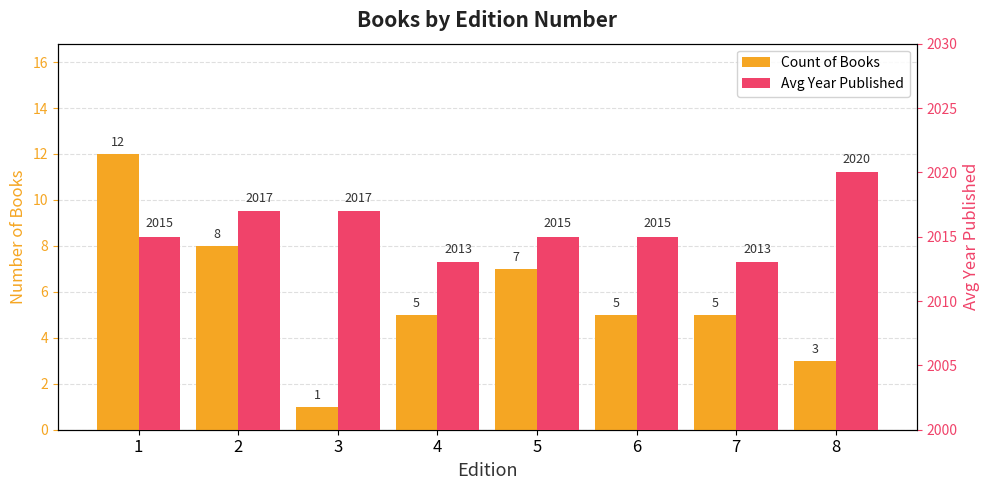

The Count of Books series shows 7 at 6. True or false?

False